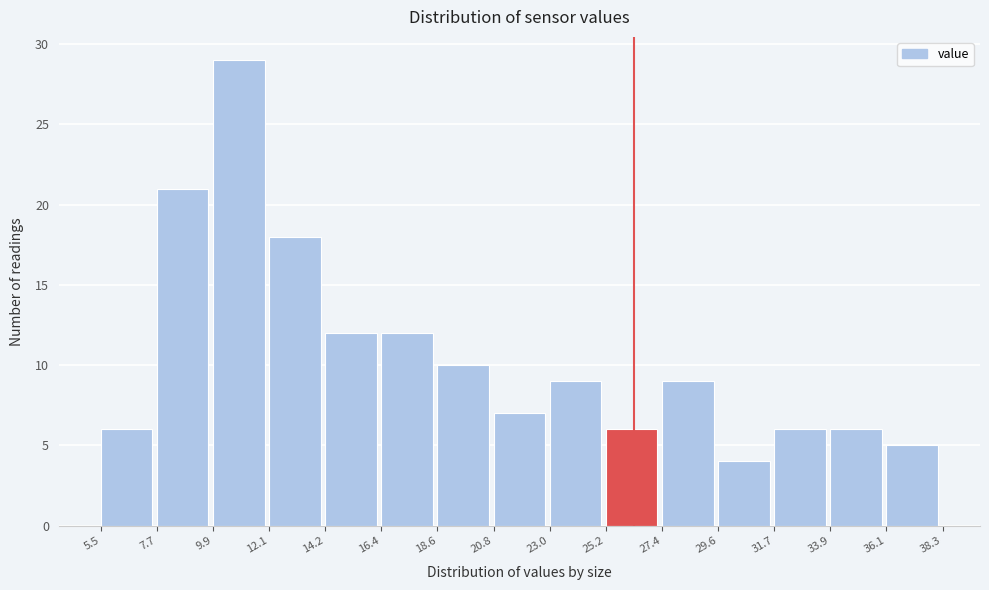

Reading left to right, list every bar in this chart as the range it spans on the x-axis followed by its height. The values are not printed on the chart, so give them approximately, as read against the axis.

5.5 to 7.7: 6
7.7 to 9.9: 21
9.9 to 12.1: 29
12.1 to 14.2: 18
14.2 to 16.4: 12
16.4 to 18.6: 12
18.6 to 20.8: 10
20.8 to 23.0: 7
23.0 to 25.2: 9
25.2 to 27.4: 6
27.4 to 29.6: 9
29.6 to 31.7: 4
31.7 to 33.9: 6
33.9 to 36.1: 6
36.1 to 38.3: 5